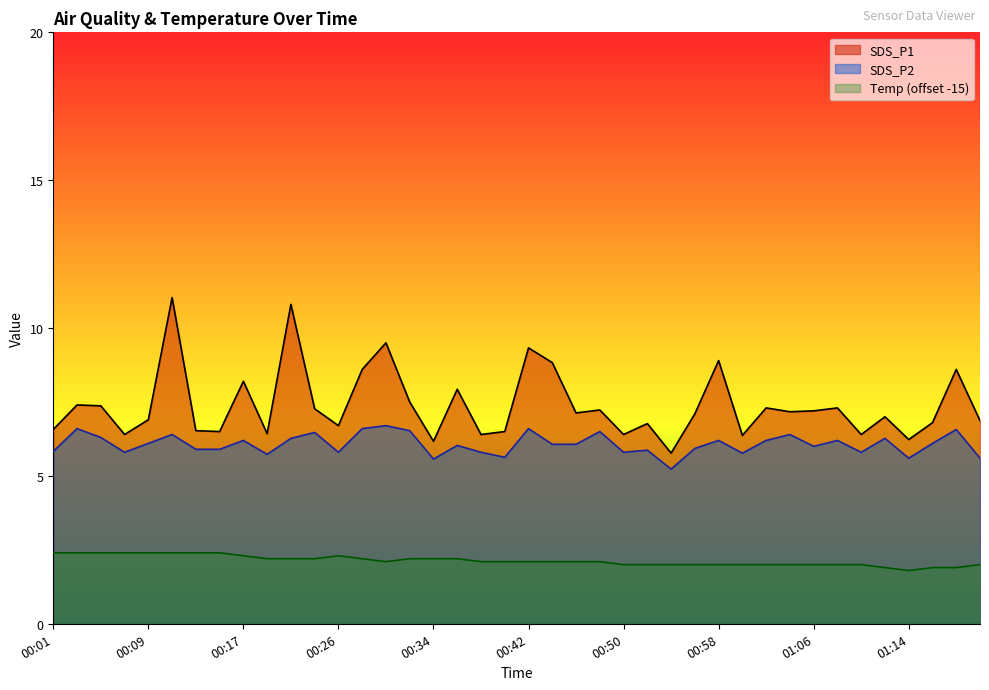

Where is the first local minimum for Temp?

00:30